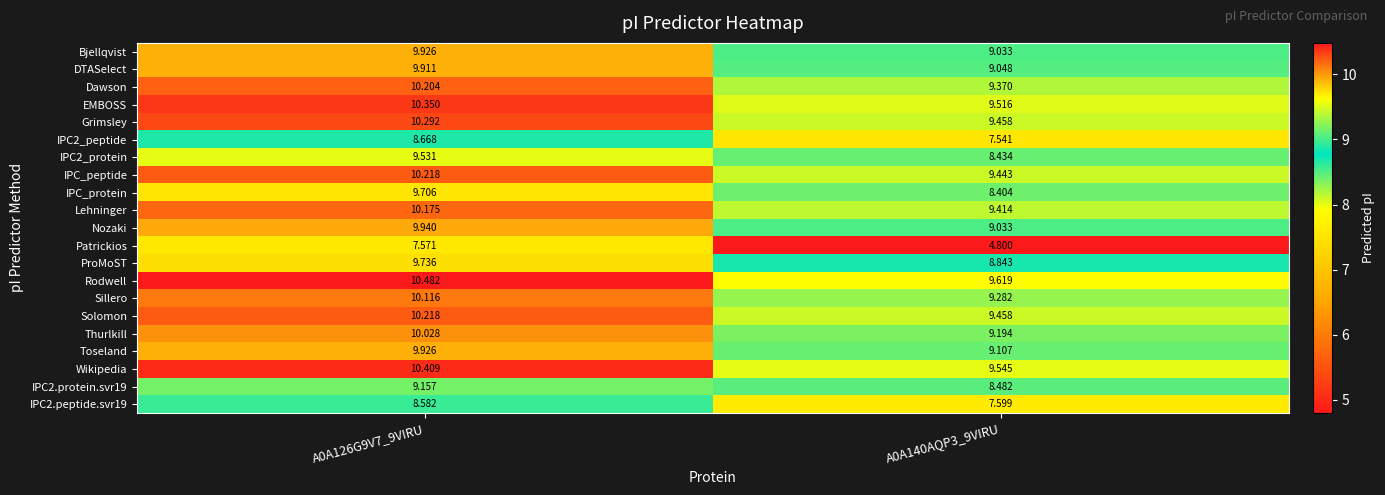

Between A0A126G9V7_9VIRU and A0A140AQP3_9VIRU, which series saw the biggest shift?

Patrickios